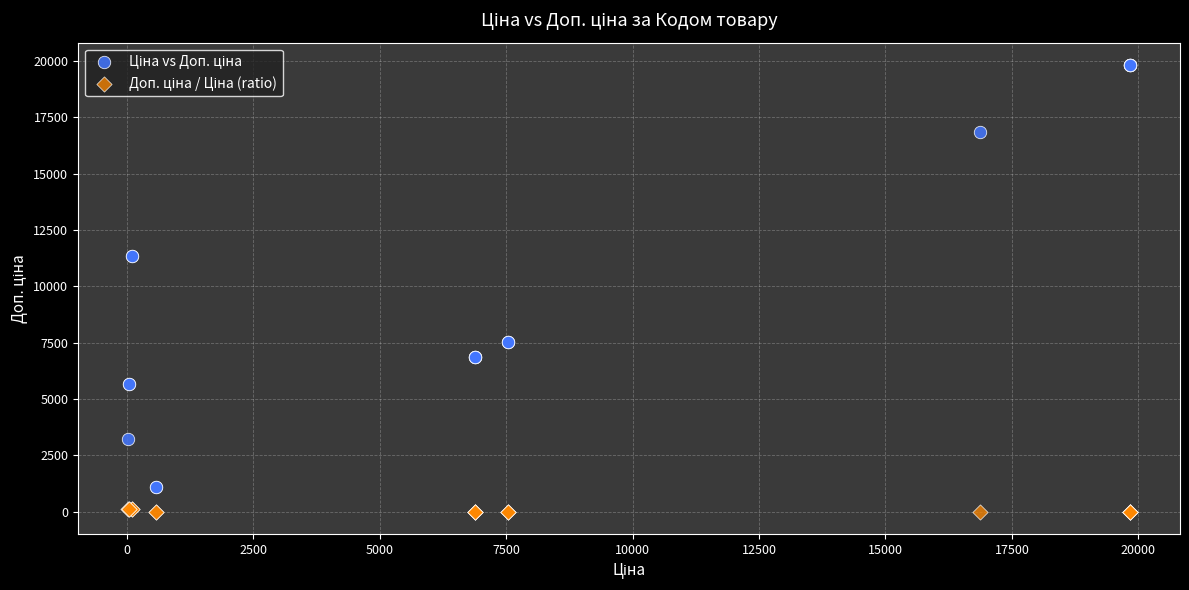

What is the X range (max minus min) for the scatter plot?

19799.0